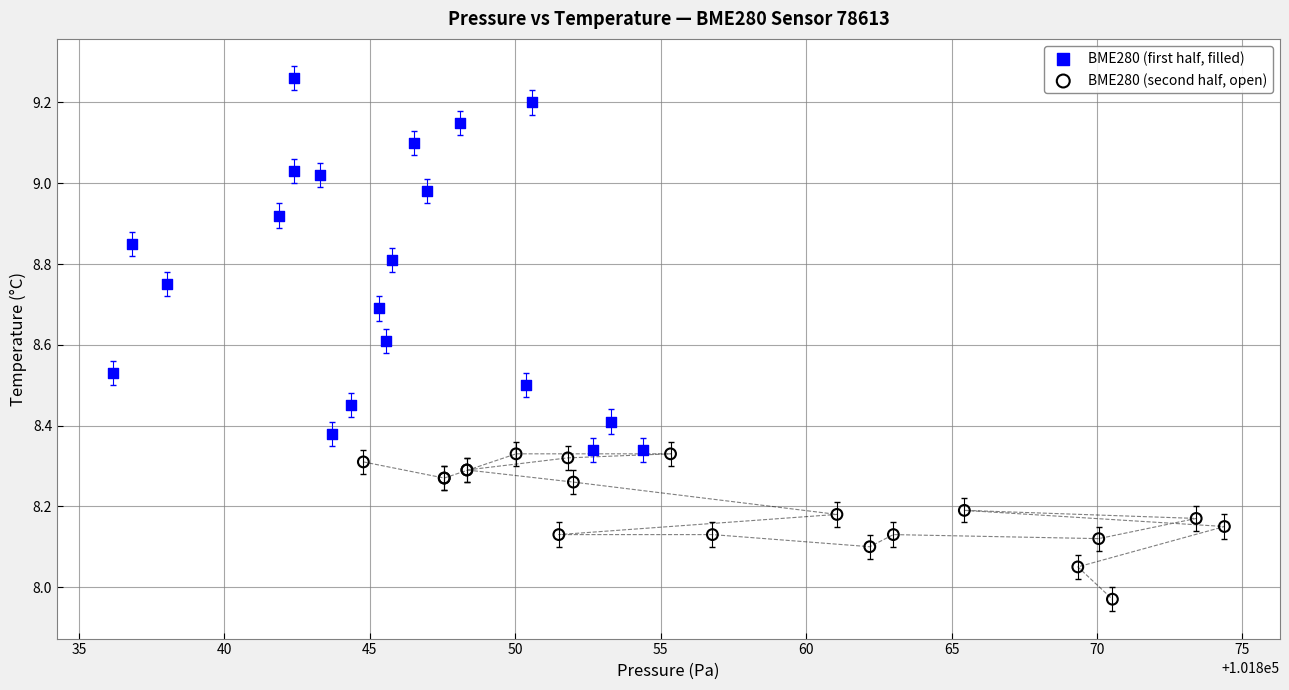

Which series has the largest Y range (max minus min)?

BME280 (first half, filled)